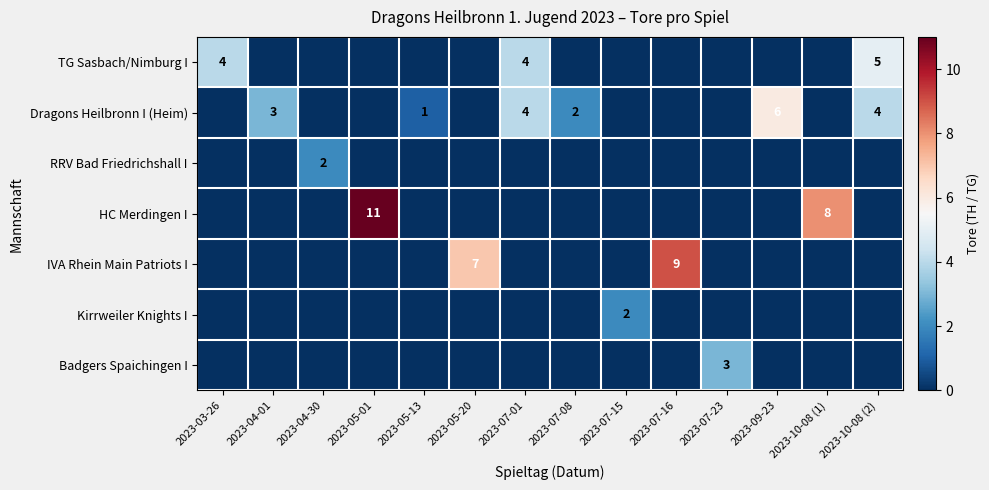

The Dragons Heilbronn I (Heim) series shows 2 at 2023-05-13. True or false?

False